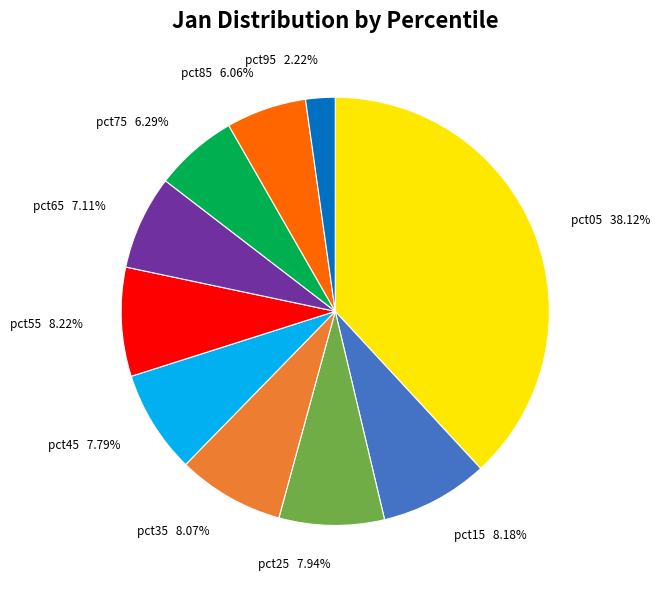

The pct65 slice represents 1% of the pie. True or false?

False